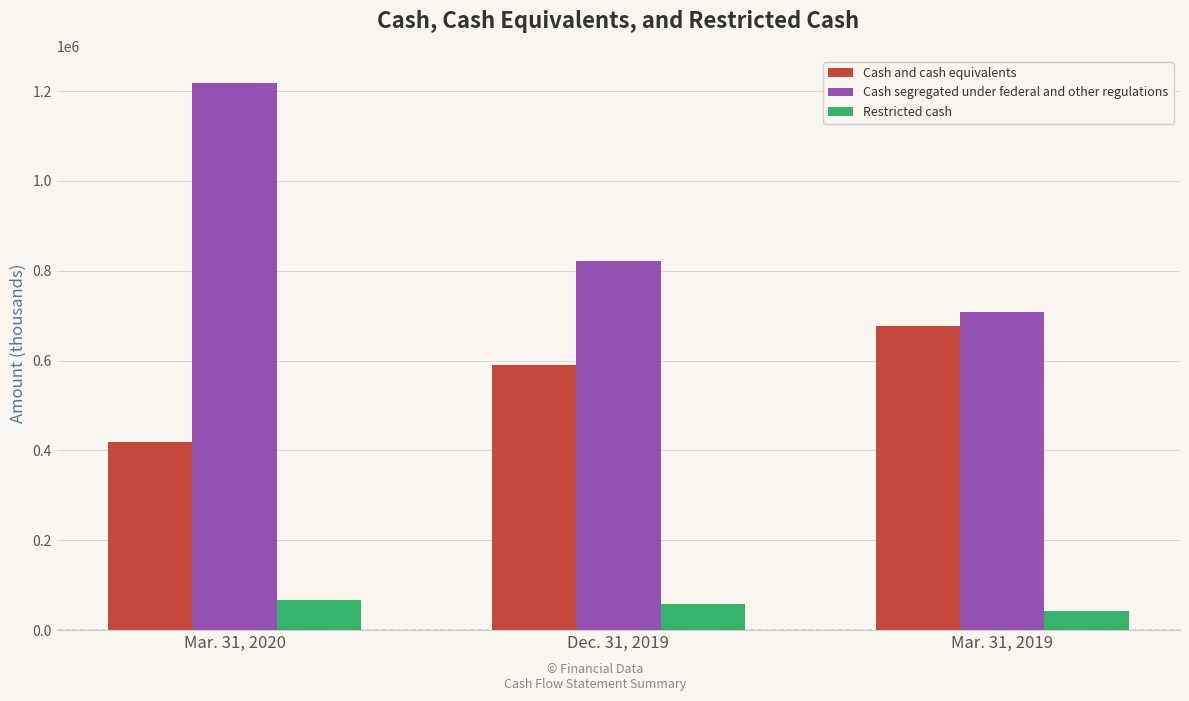

Is it true that Cash and cash equivalents equals 945687 at Dec. 31, 2019?

False